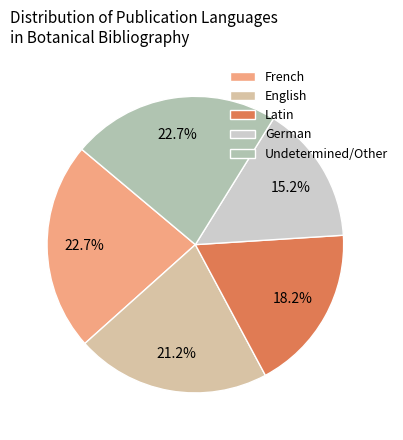

To the nearest percent, what is the difference between the largest and smallest slice percentages?

8%